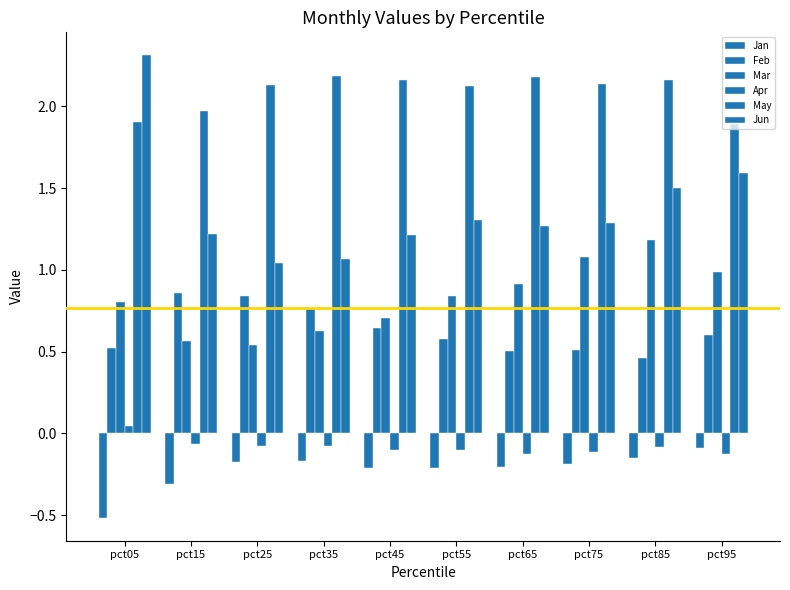

Which series has the widest spread of values?

Jun